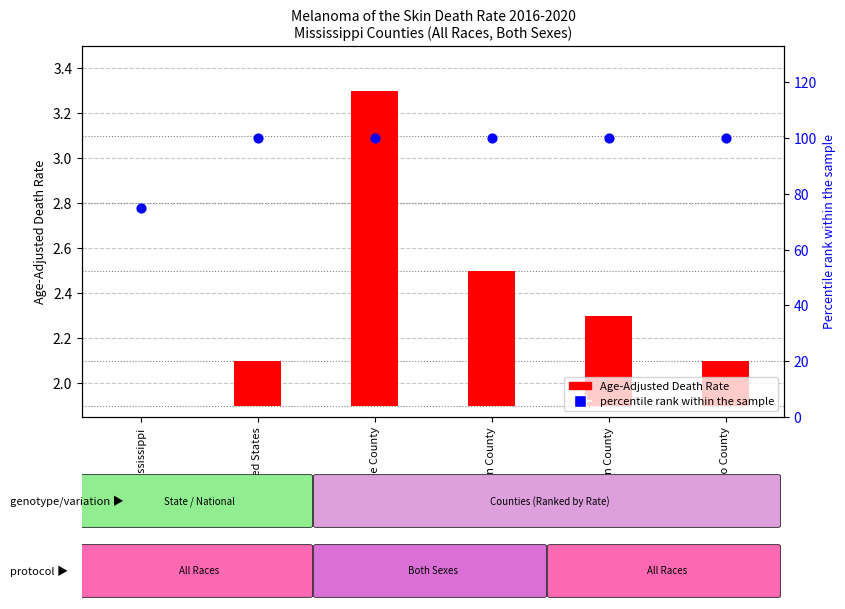

Which series reaches the minimum Y coordinate?

Age-Adjusted Death Rate